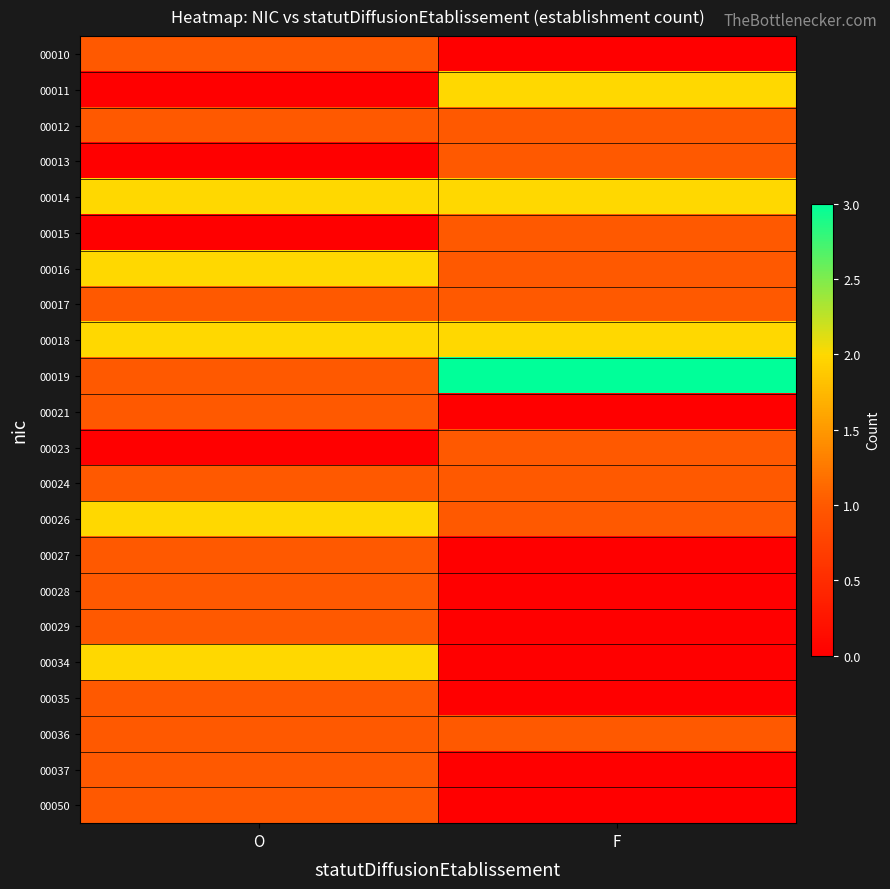

Rank the series by their maximum value, from lowest to highest.

00010, 00012, 00013, 00015, 00017, 00021, 00023, 00024, 00027, 00028, 00029, 00035, 00036, 00037, 00050, 00011, 00014, 00016, 00018, 00026, 00034, 00019